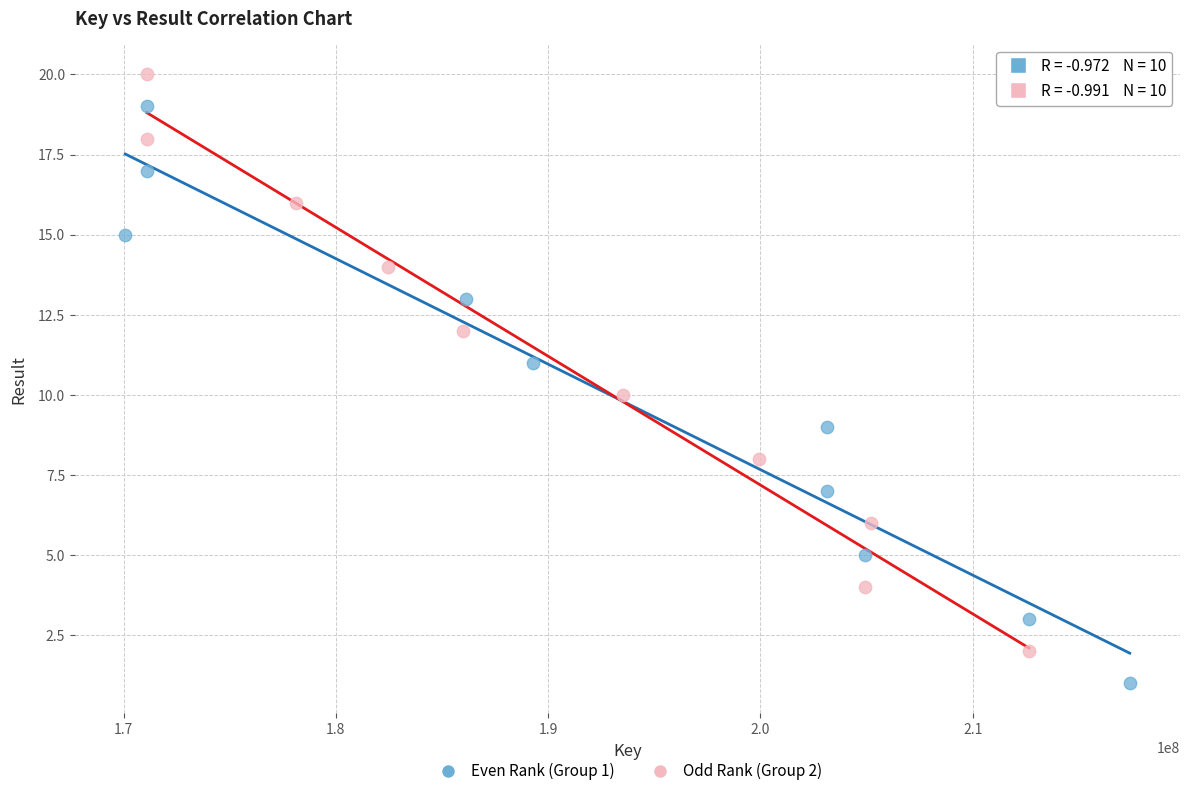

Which series reaches the minimum Y coordinate?

Even Rank (Group 1)